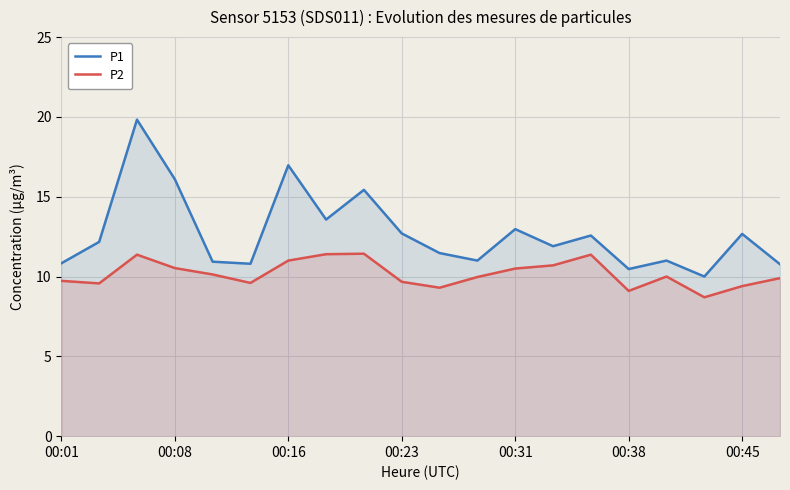

What position from the right is 14?

6